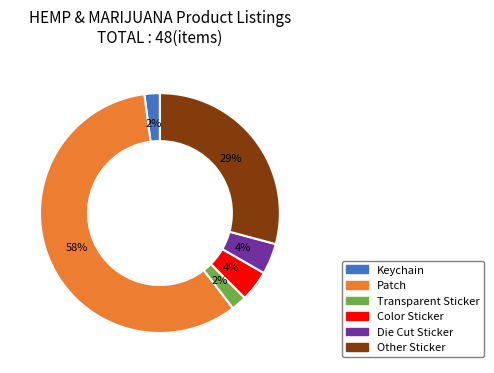

What is the ratio of the value at Keychain to the value at Transparent Sticker?

1.0